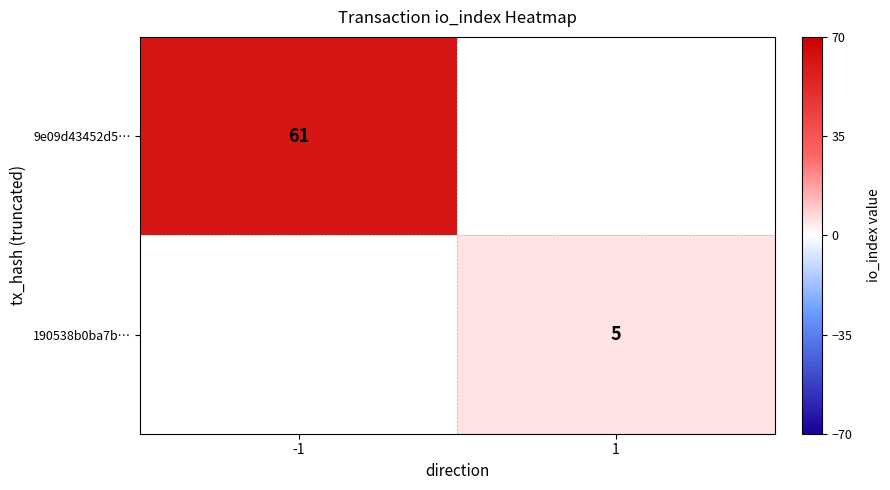

Is it true that 190538b0ba7b… equals 8 at 1?

False